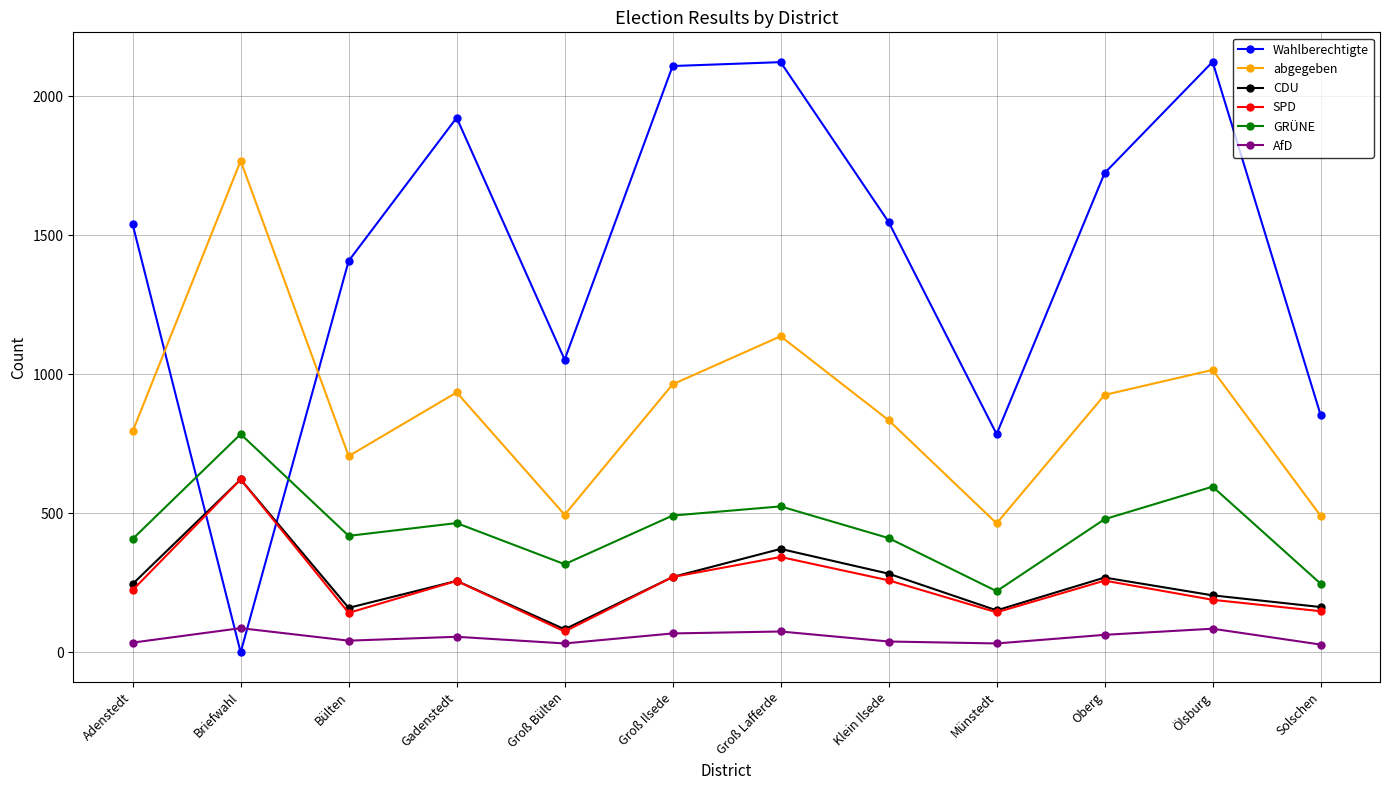

Between Gadenstedt and Solschen, which series saw the biggest shift?

Wahlberechtigte